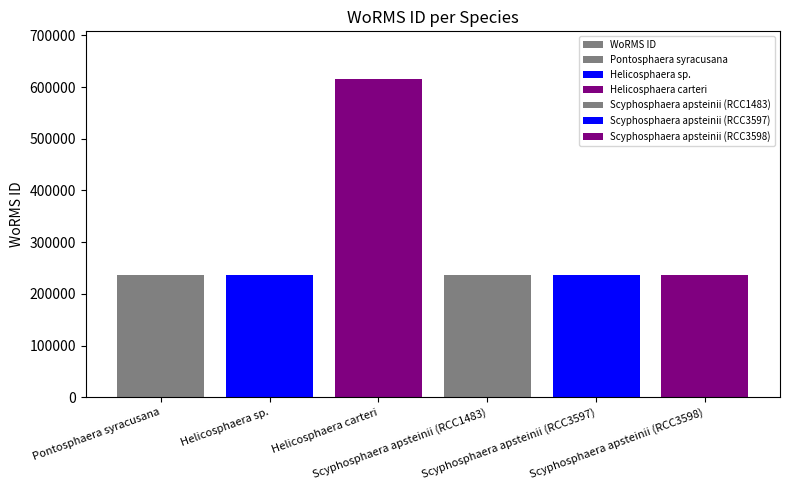

List the labels in order of value, smallest first.

Helicosphaera sp., Pontosphaera syracusana, Scyphosphaera apsteinii (RCC1483), Scyphosphaera apsteinii (RCC3597), Scyphosphaera apsteinii (RCC3598), Helicosphaera carteri